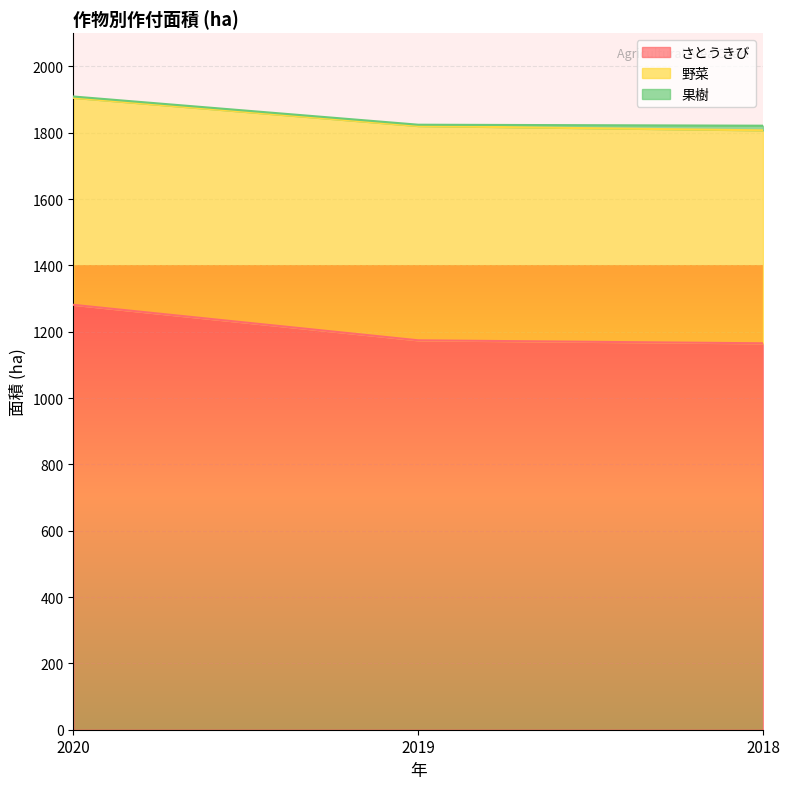

What is the difference between the maximum and minimum values in the 果樹 series?

10